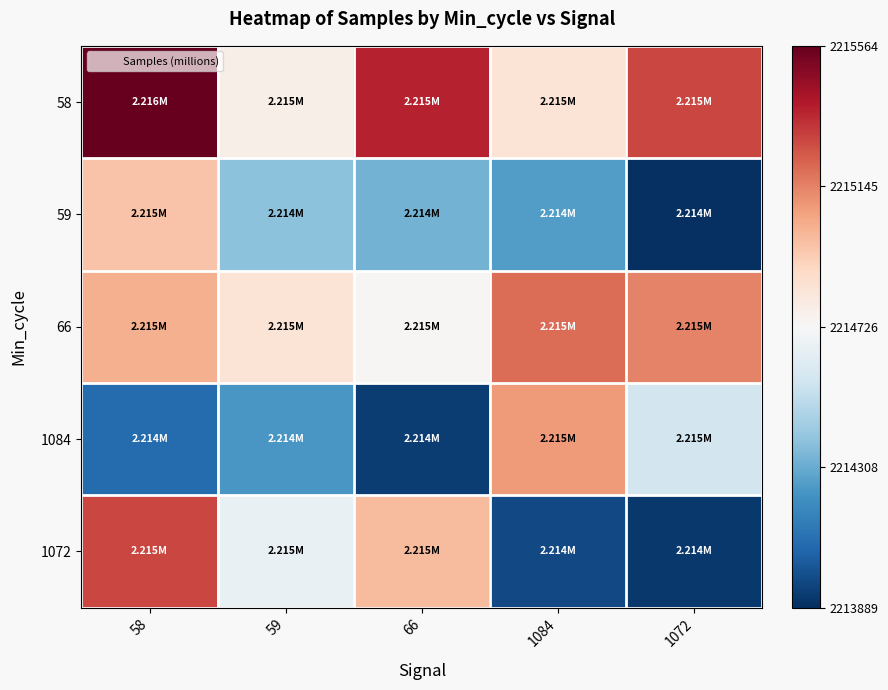

Reading right to left, list all the values displayed in this chart.

58: 1072=0.7	1084=0.1	66=0.8	59=0.1	58=1.0
59: 1072=-1.0	1084=-0.6	66=-0.5	59=-0.4	58=0.3
66: 1072=0.5	1084=0.6	66=0.0	59=0.1	58=0.4
1084: 1072=-0.2	1084=0.4	66=-1.0	59=-0.6	58=-0.8
1072: 1072=-1.0	1084=-0.9	66=0.3	59=-0.1	58=0.7